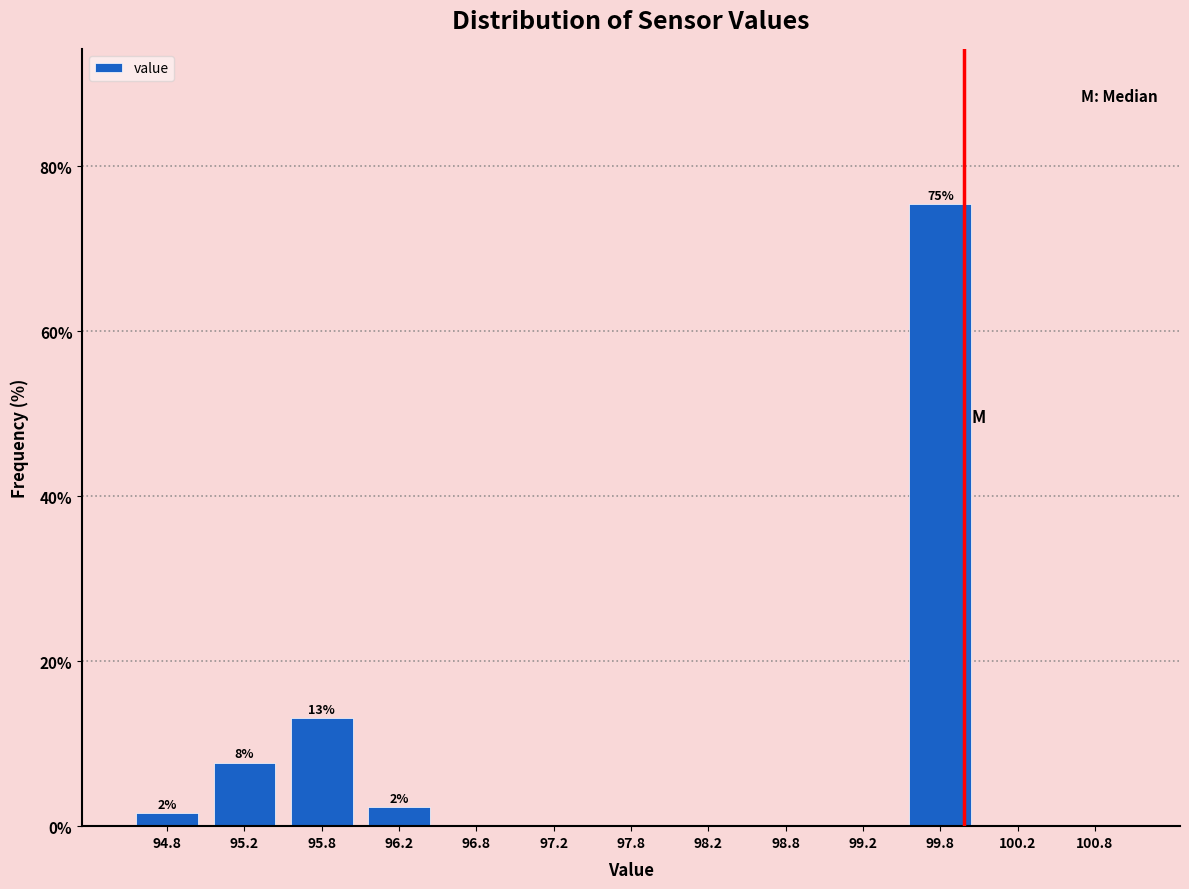

Which range on the x-axis has the tallest bar?

99.5 to 100.0